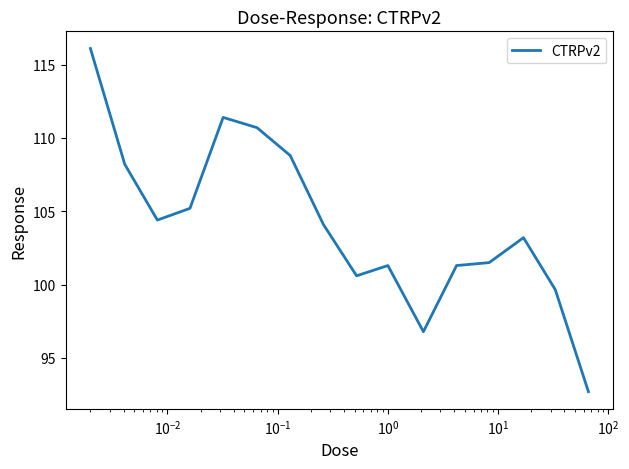

What is the difference between the maximum and minimum values?

23.4